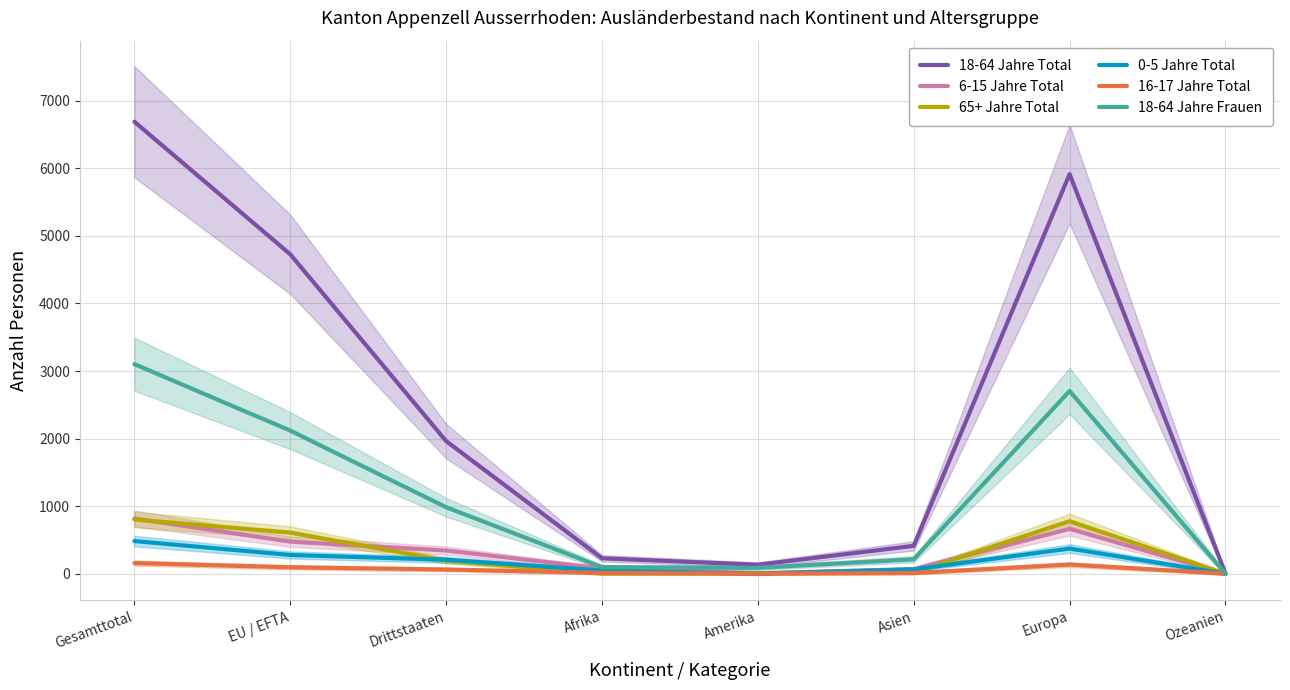

How many lines are shown in the chart?

6